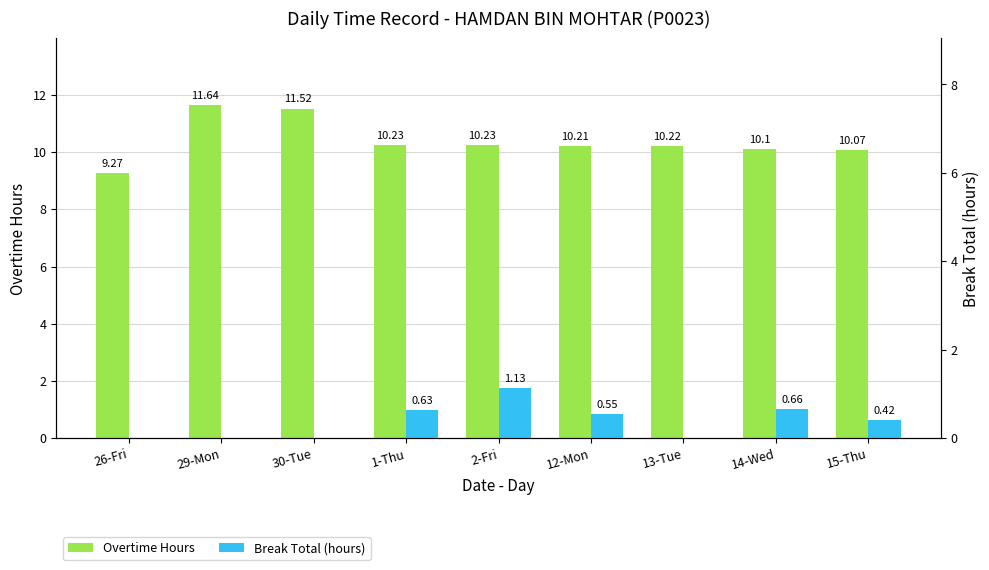

What is the difference between the Break Total (hours) values at 15-Thu and 1-Thu?

0.2